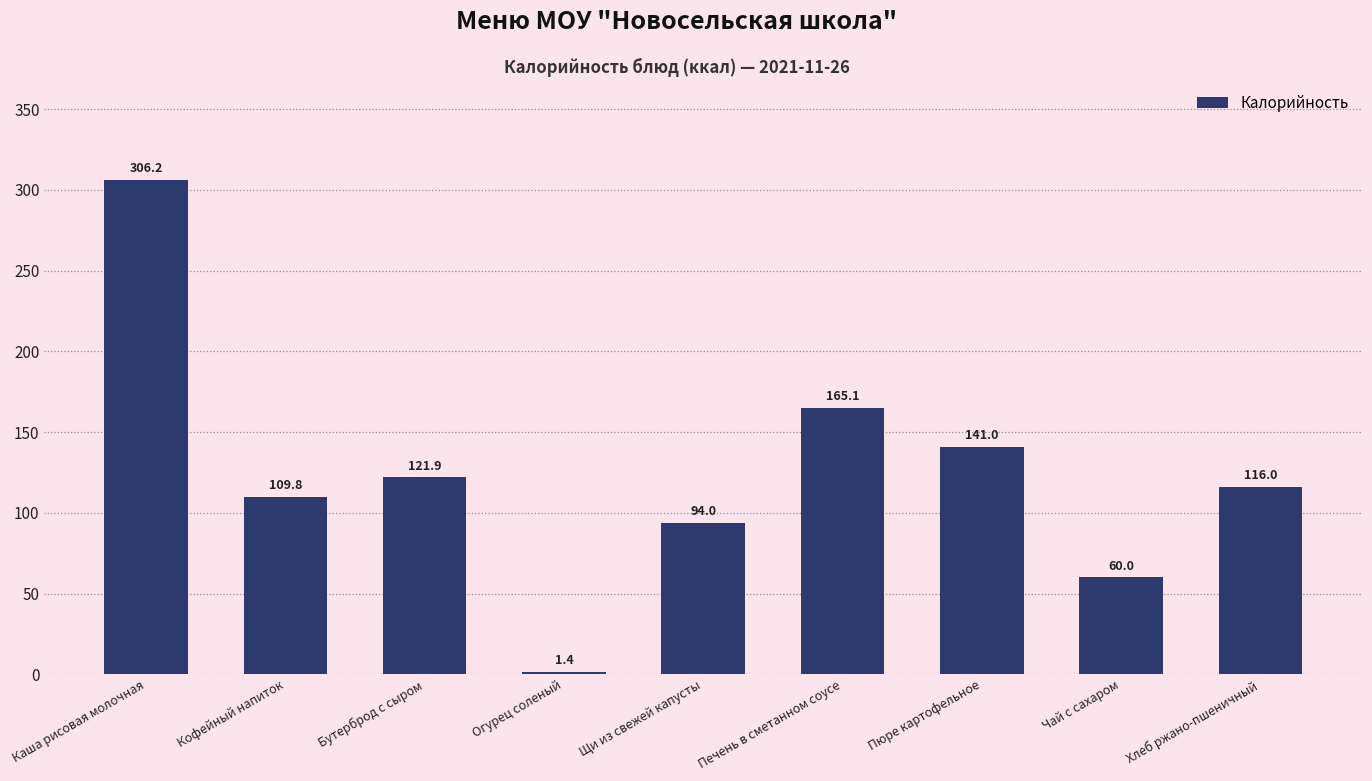

What value does the data have at Огурец соленый?

1.4